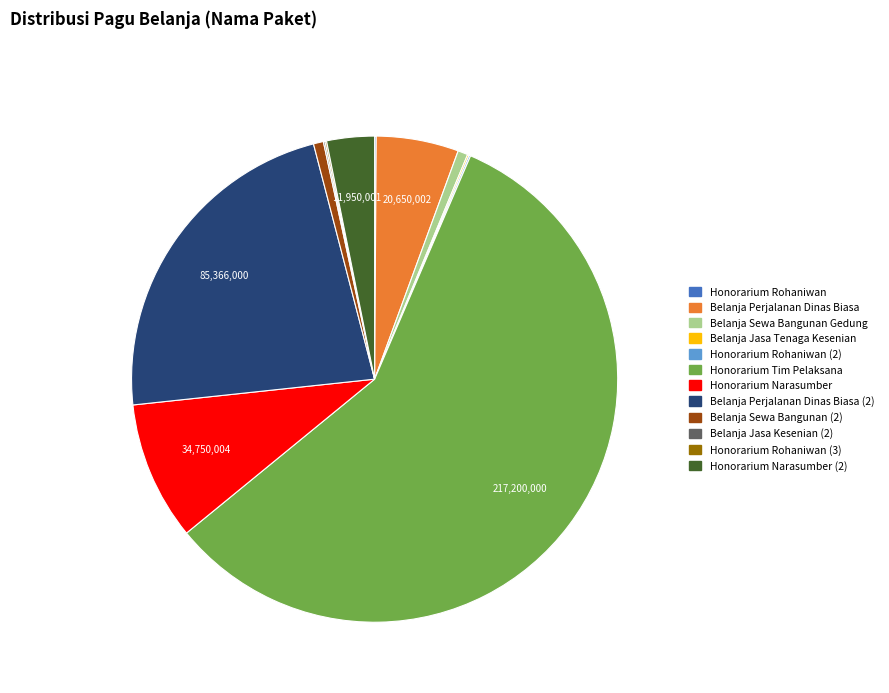

Is there any slice that represents more than half of the pie?

Yes